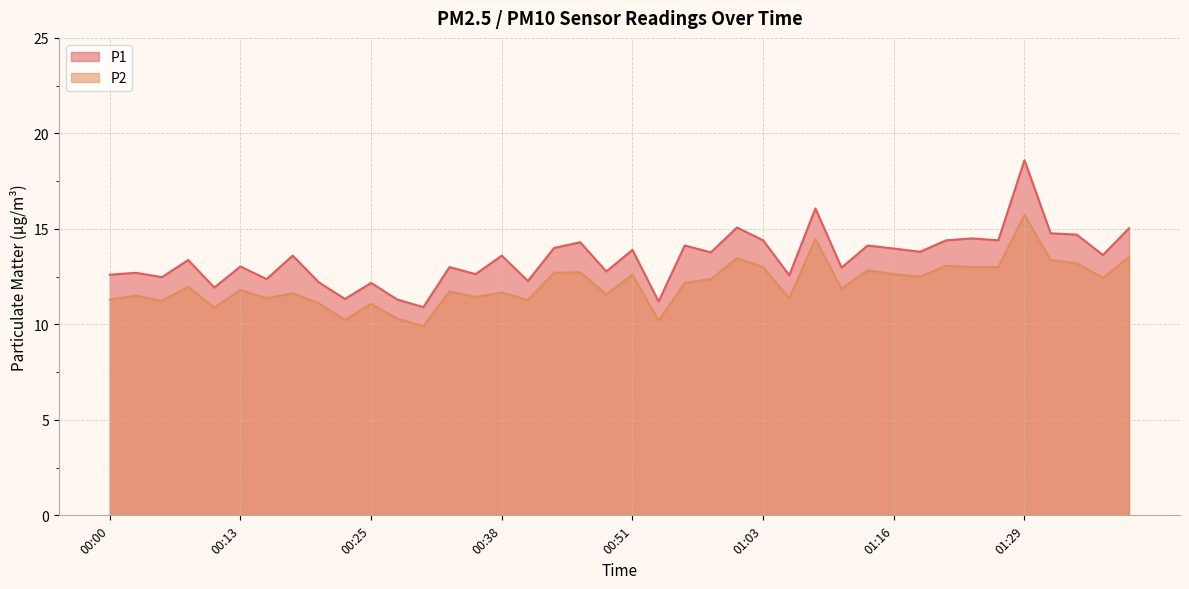

What position from the left is 00:18?

8